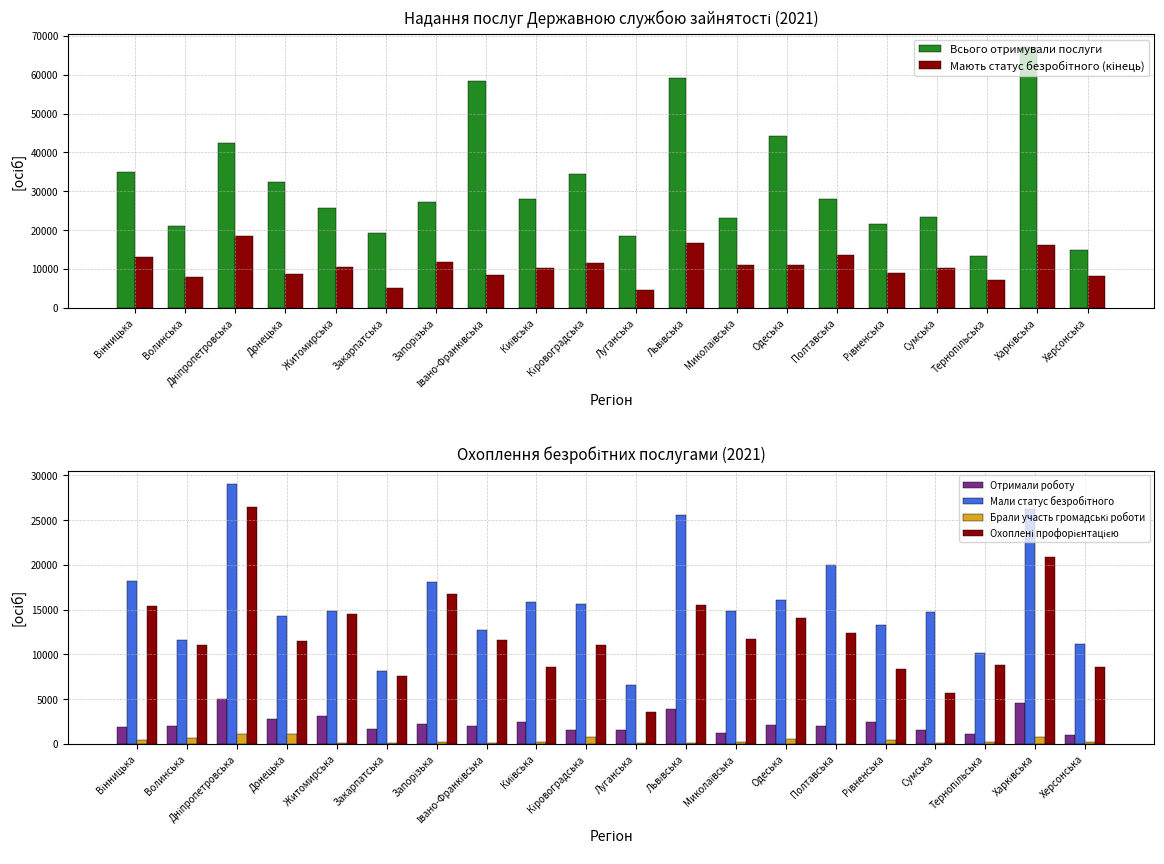

Which label corresponds to the largest value in the chart?

Харківська